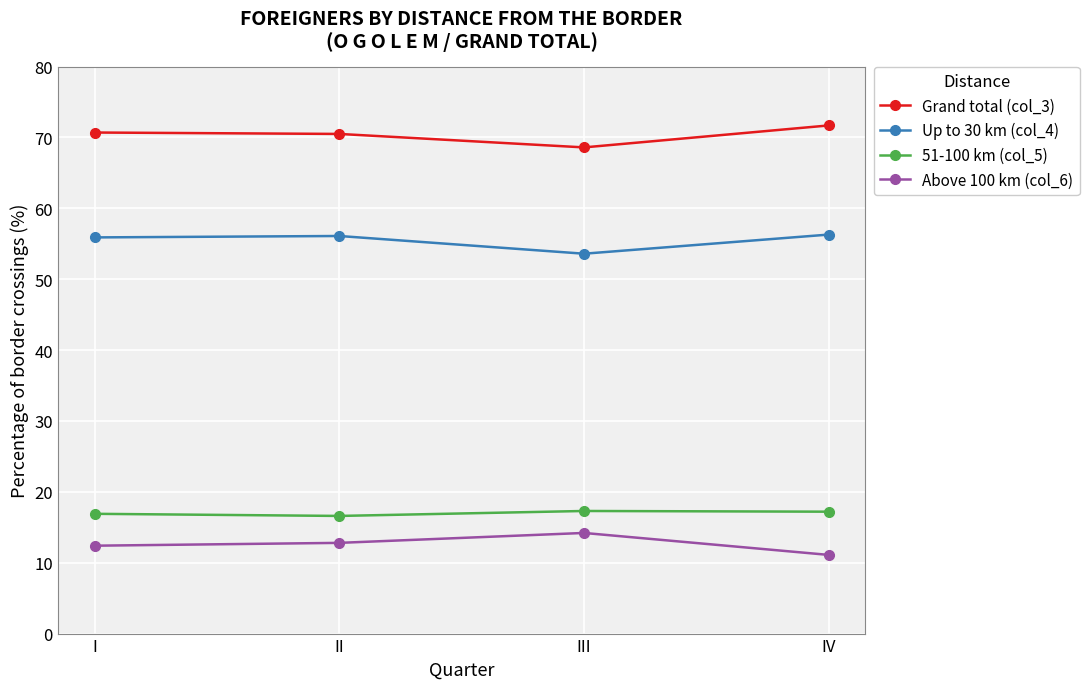

Rank the series by their maximum value, from highest to lowest.

Grand total (col_3), Up to 30 km (col_4), 51-100 km (col_5), Above 100 km (col_6)